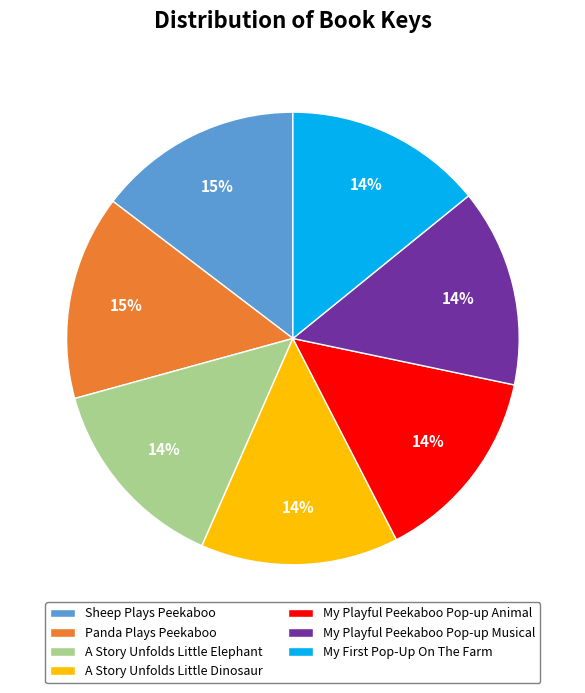

Count the number of slices in the pie.

7